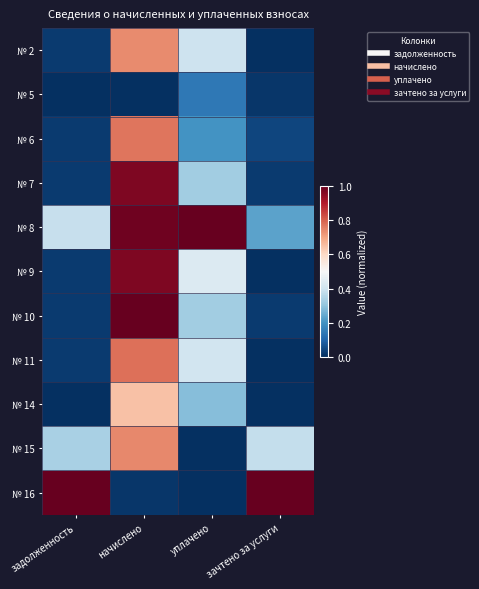

Which has a higher value, задолженность or зачтено за услуги?

задолженность